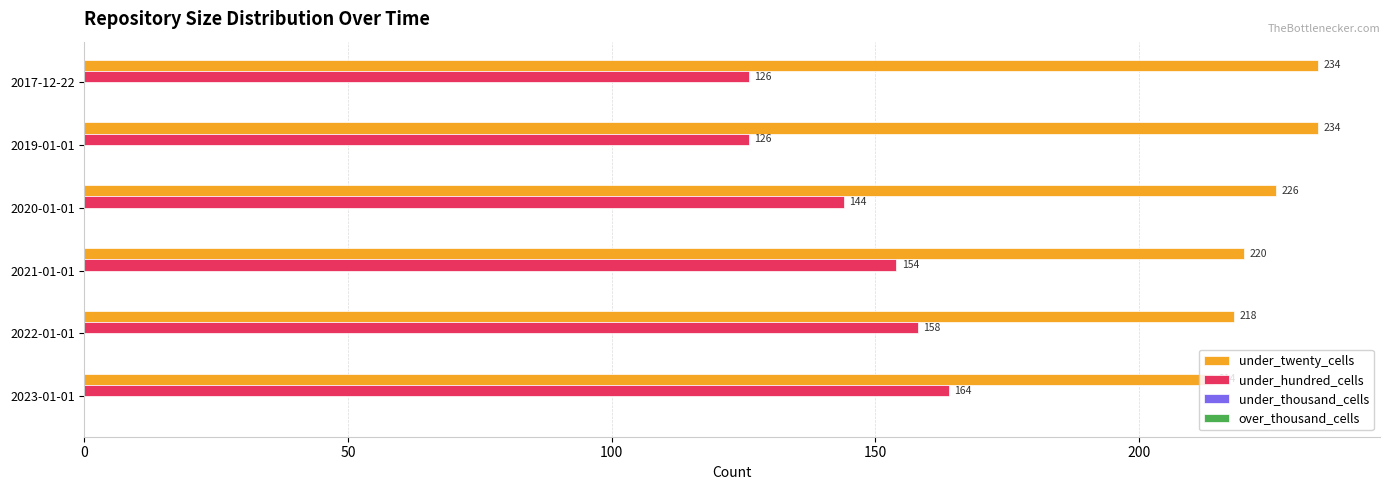

At which category is the sum across all series the highest?

2023-01-01